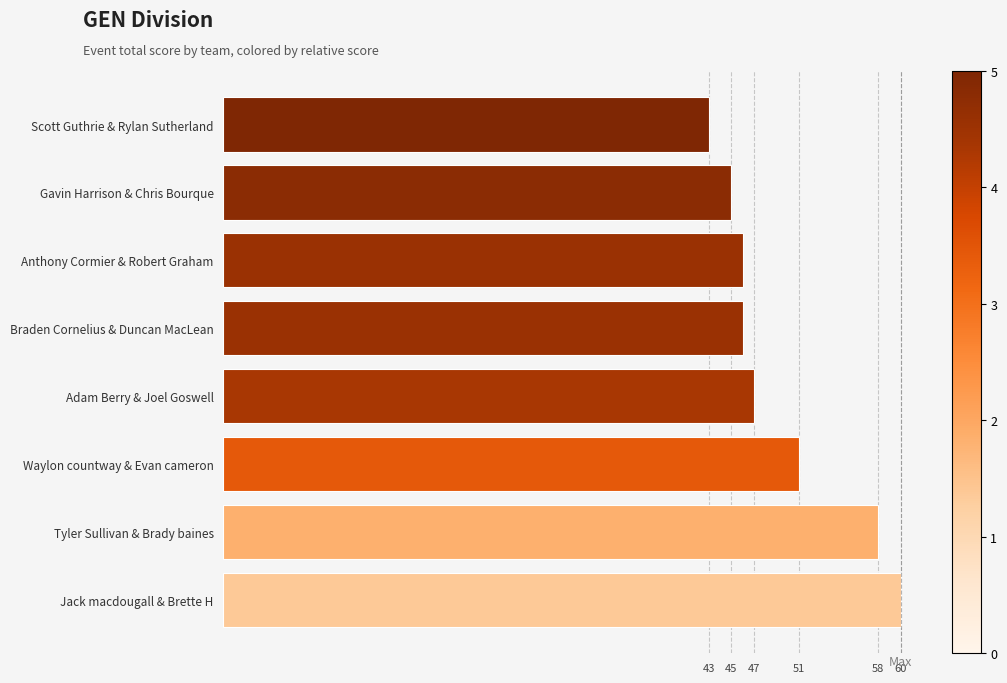

What position from the bottom is Adam Berry & Joel Goswell?

4